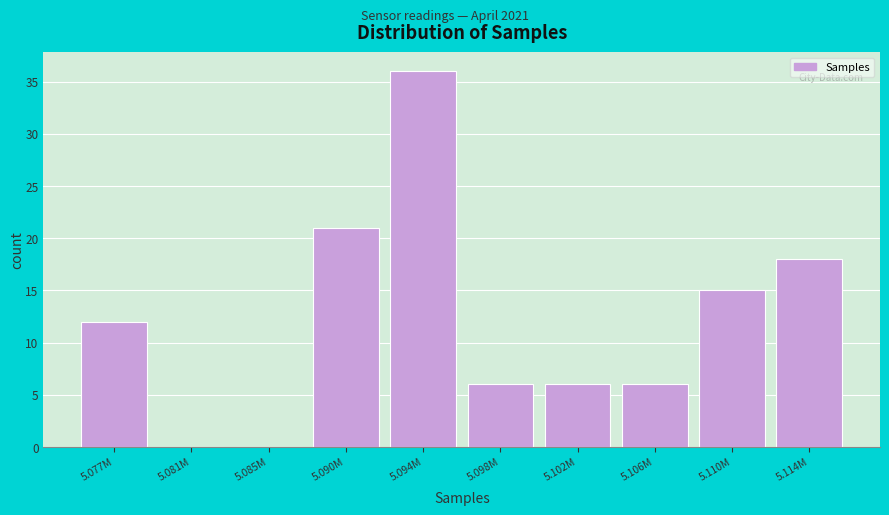

Reading right to left, transcribe all the data shown in this chart.

5.114M=18	5.110M=15	5.106M=6	5.102M=6	5.098M=6	5.094M=36	5.090M=21	5.085M=0	5.081M=0	5.077M=12